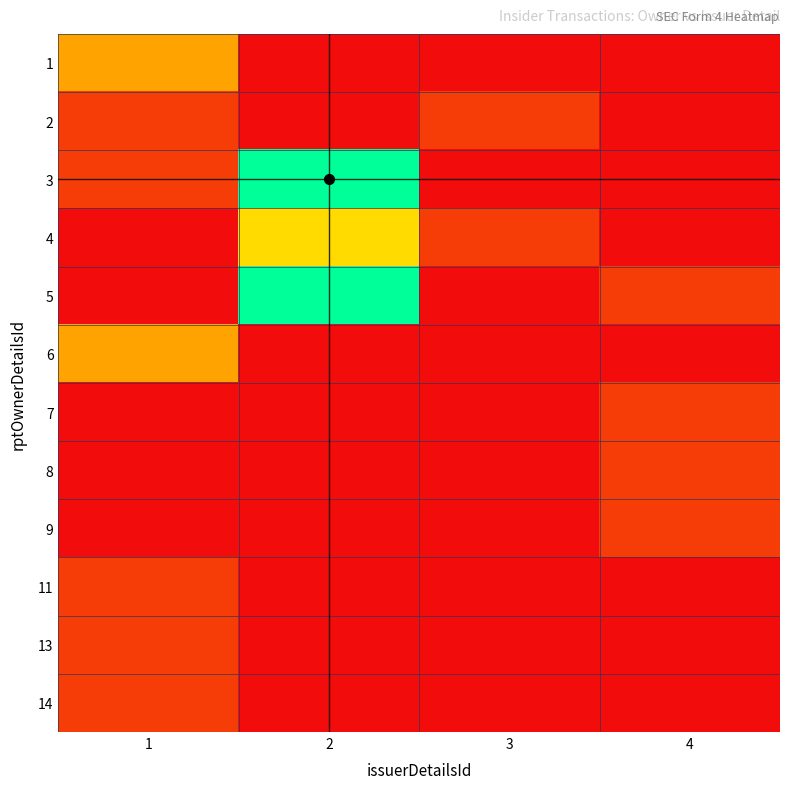

Reading left to right, what are all the values shown in this chart?

1: 1=3	2=0	3=0	4=0
2: 1=1	2=0	3=1	4=0
3: 1=1	2=7	3=0	4=0
4: 1=0	2=4	3=1	4=0
5: 1=0	2=7	3=0	4=1
6: 1=3	2=0	3=0	4=0
7: 1=0	2=0	3=0	4=1
8: 1=0	2=0	3=0	4=1
9: 1=0	2=0	3=0	4=1
11: 1=1	2=0	3=0	4=0
13: 1=1	2=0	3=0	4=0
14: 1=1	2=0	3=0	4=0